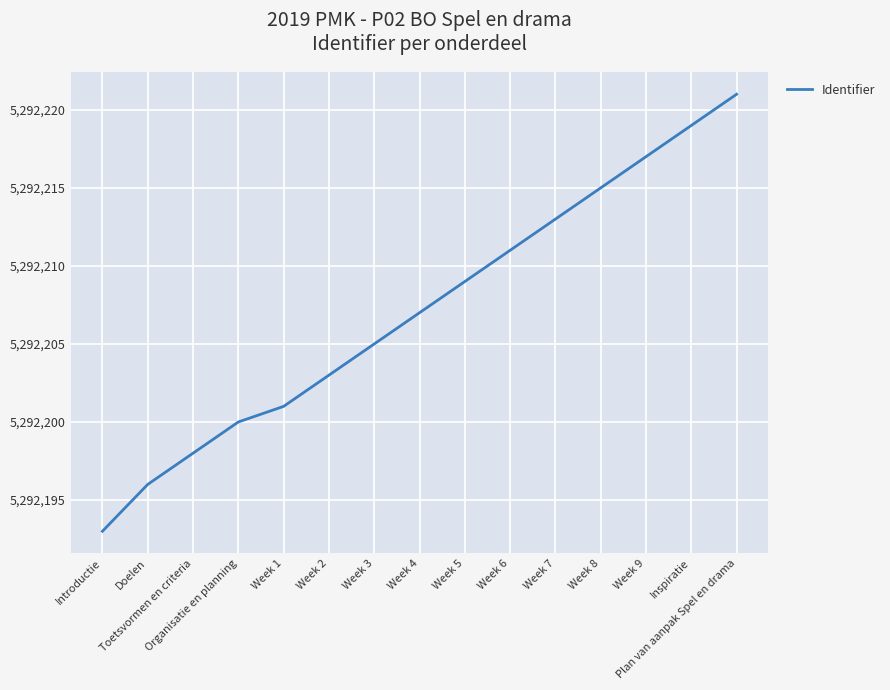

What is the maximum value shown in the chart?

5292221